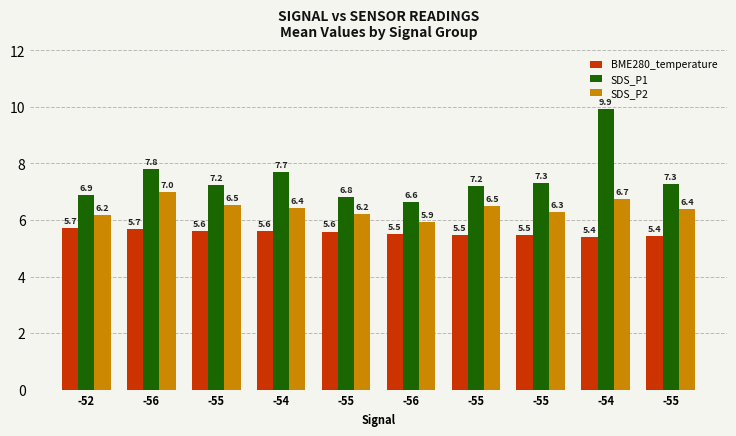

At which category does the chart reach its minimum across all series?

-54